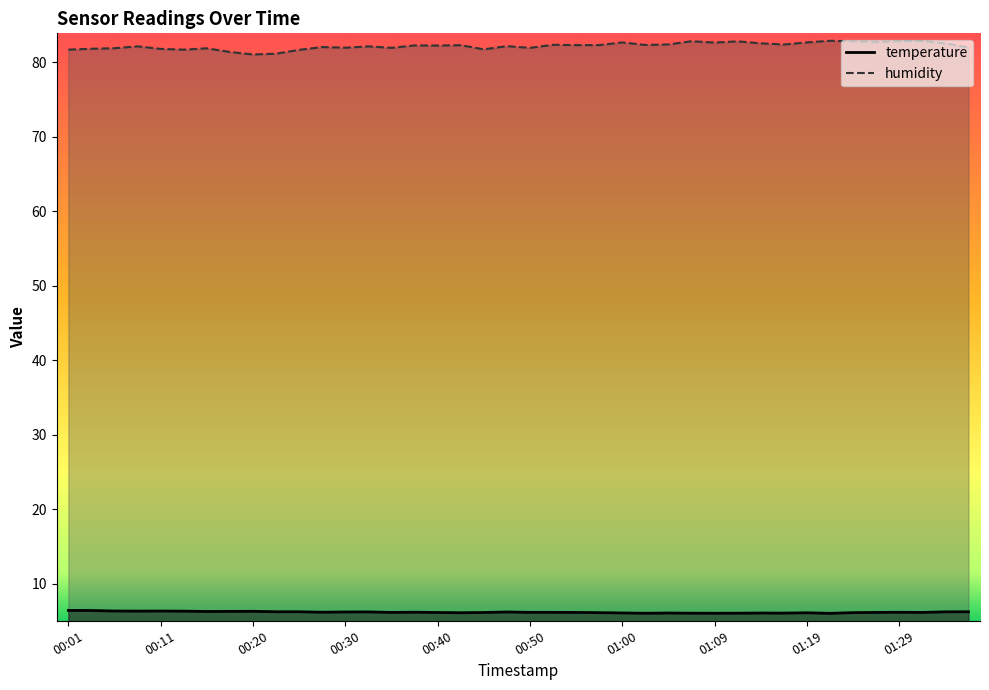

Rank the series by their average value, from lowest to highest.

temperature, humidity